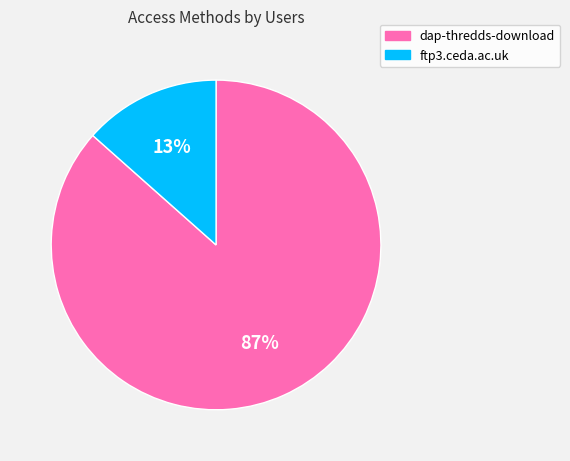

Combined, do dap-thredds-download and ftp3.ceda.ac.uk account for over 50%?

Yes